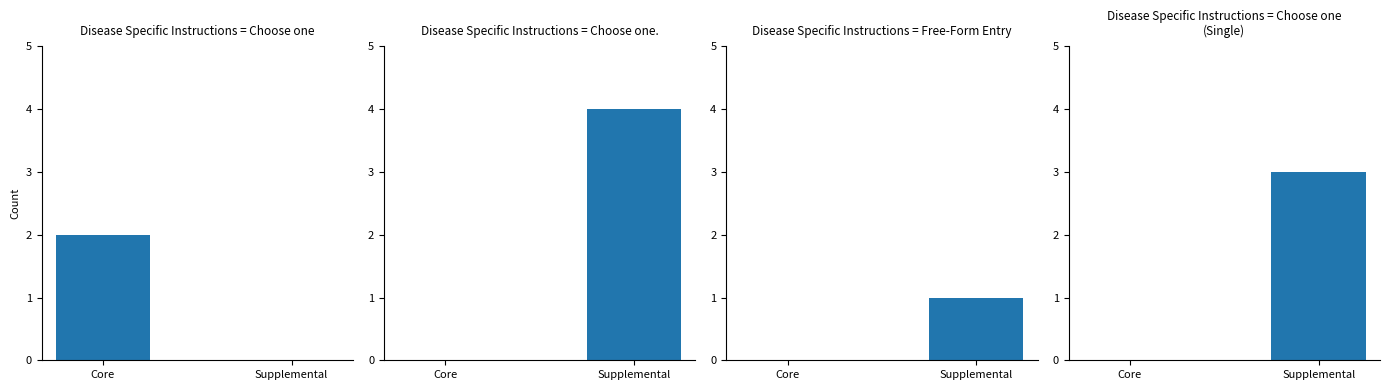

At Supplemental, list the series in order from largest to smallest.

Choose one., Choose one
(Single), Free-Form Entry, Choose one